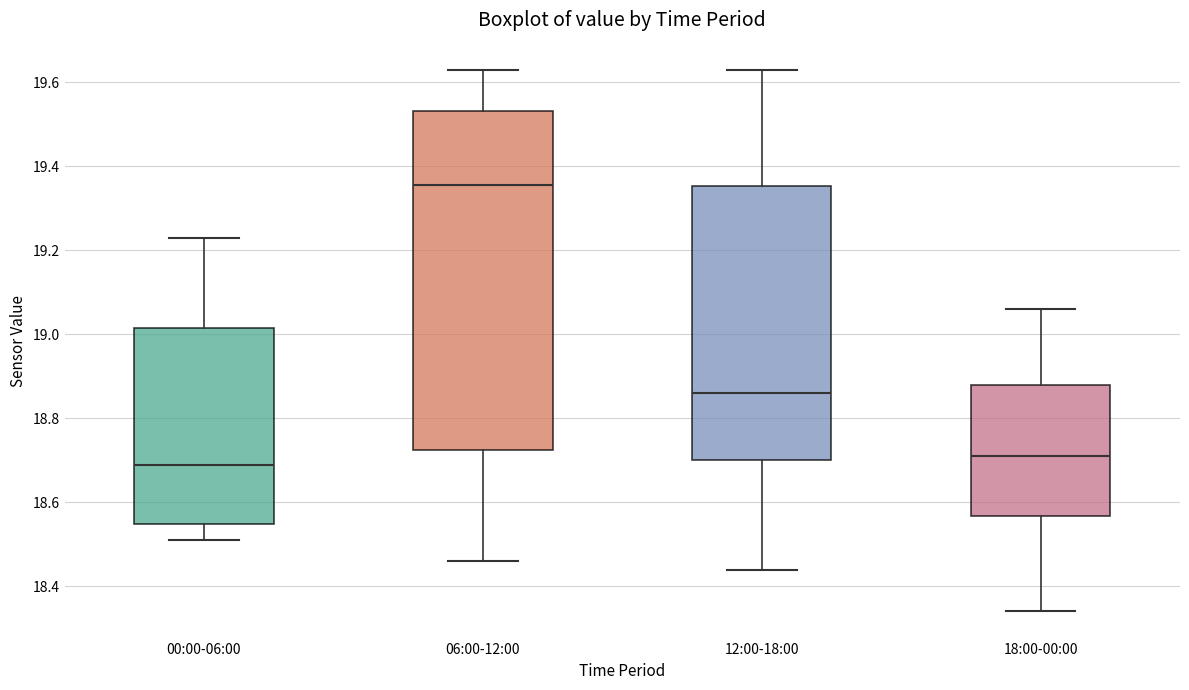

Where does the lower whisker of the box for 00:00-06:00 end on the y-axis? The values are not printed on the chart, so give them approximately, as read against the axis.

18.52